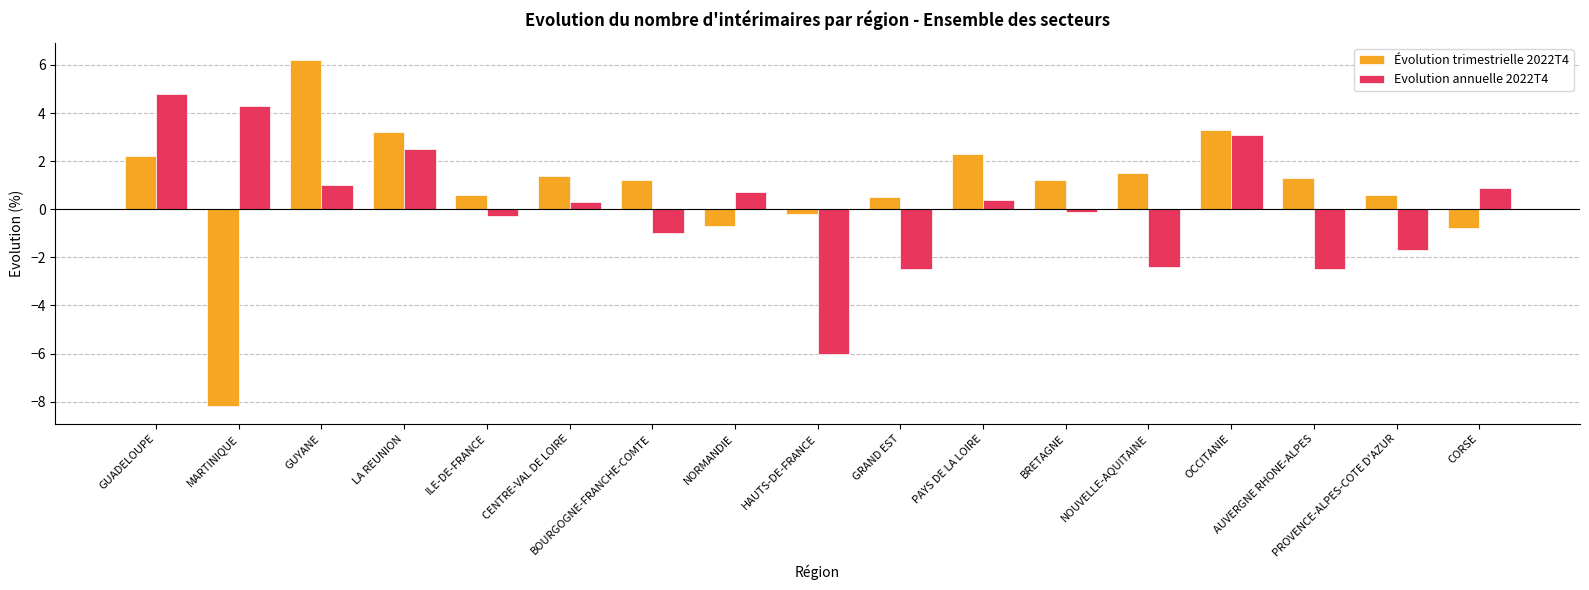

Between CENTRE-VAL DE LOIRE and BOURGOGNE-FRANCHE-COMTE, which series saw the biggest shift?

Evolution annuelle 2022T4